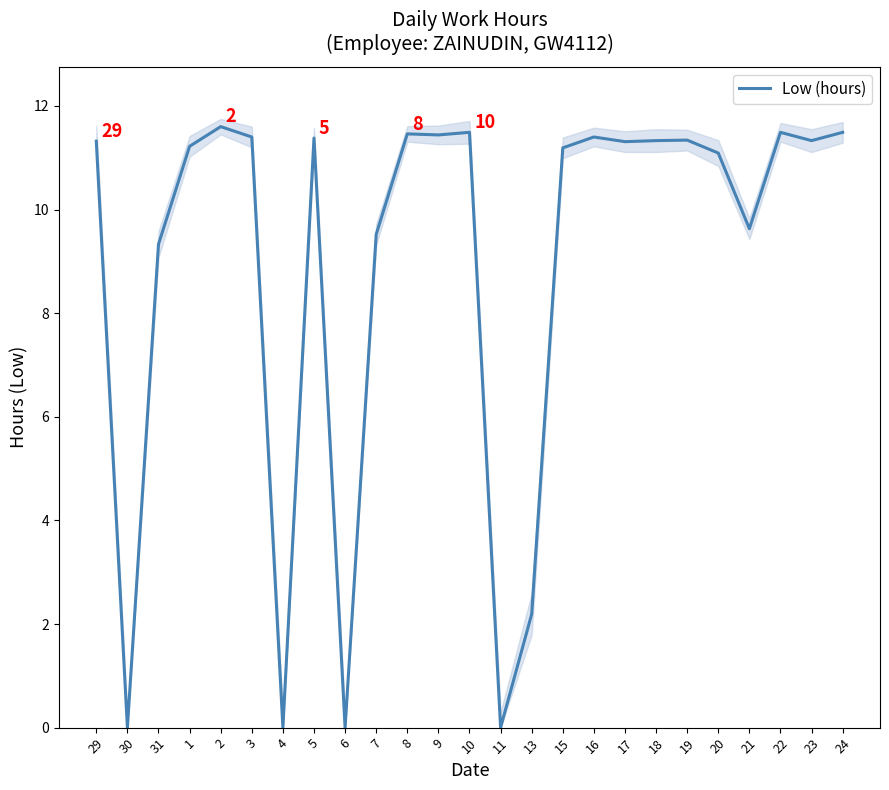

Does the chart display data point markers on the line(s)?

No